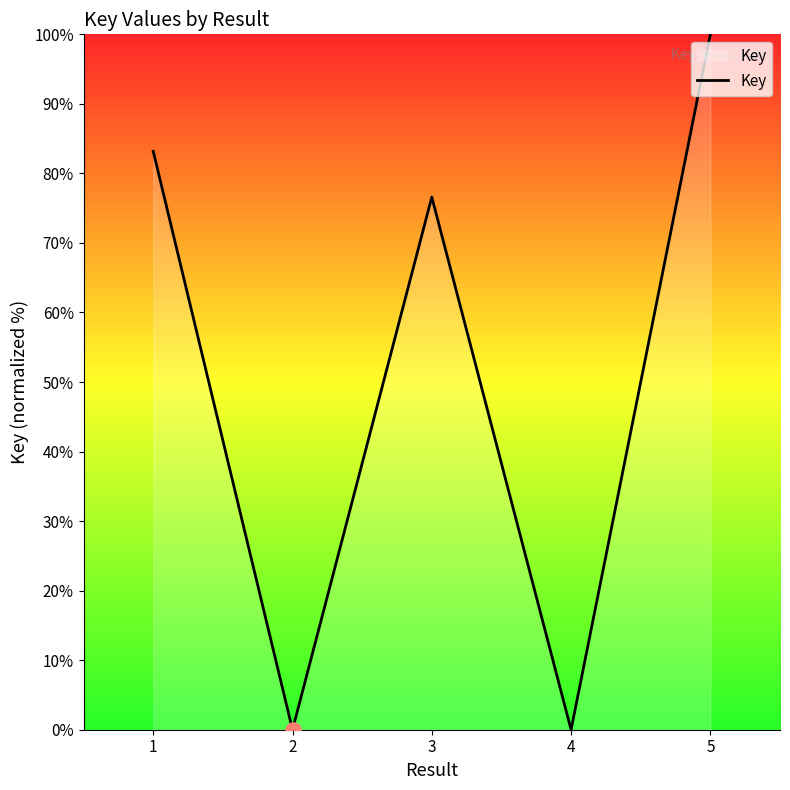

Which has a higher value, 3 or 2?

3